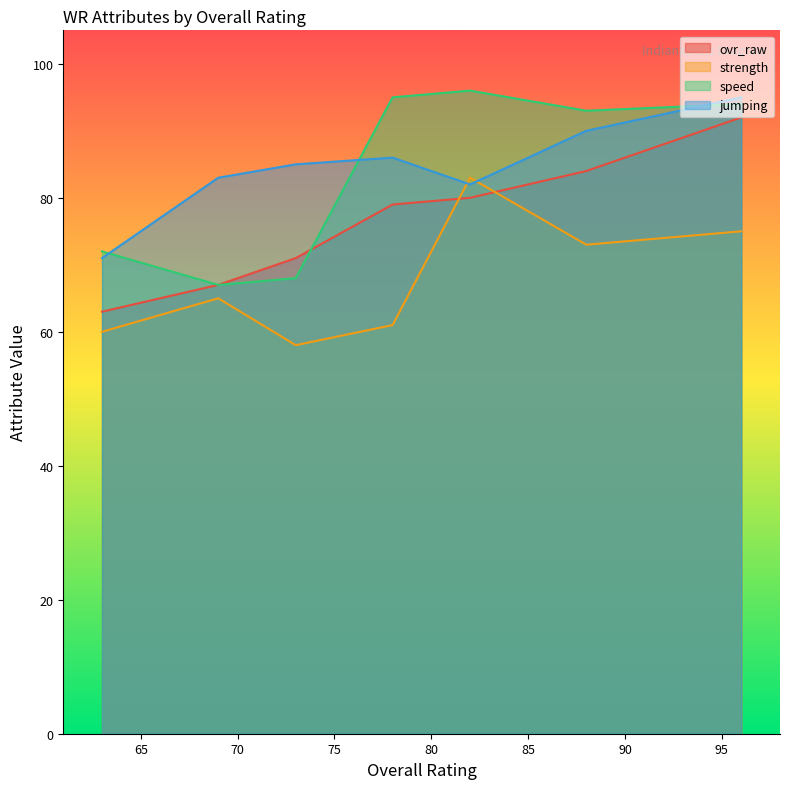

Which series has the largest total across all categories?

jumping